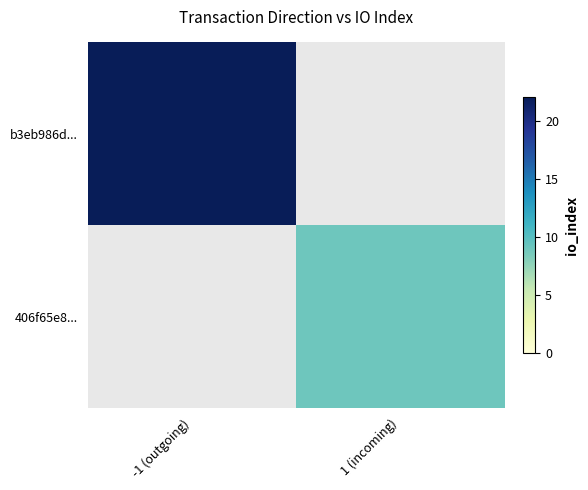

At which label is b3eb986d... closest to 22?

-1 (outgoing)